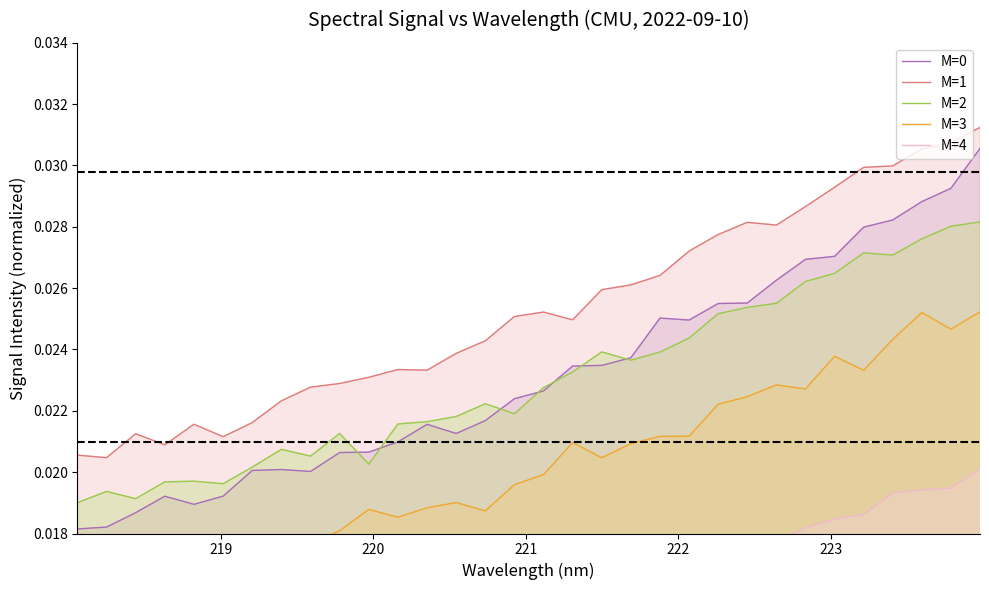

True or false: M=0 and M=1 intersect in this chart.

False